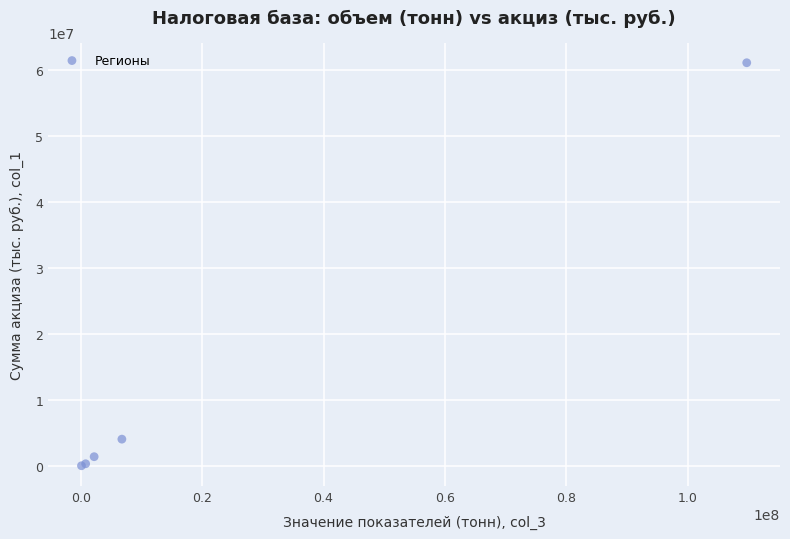

What Y value in the scatter plot is closest to 30540340?

4071905